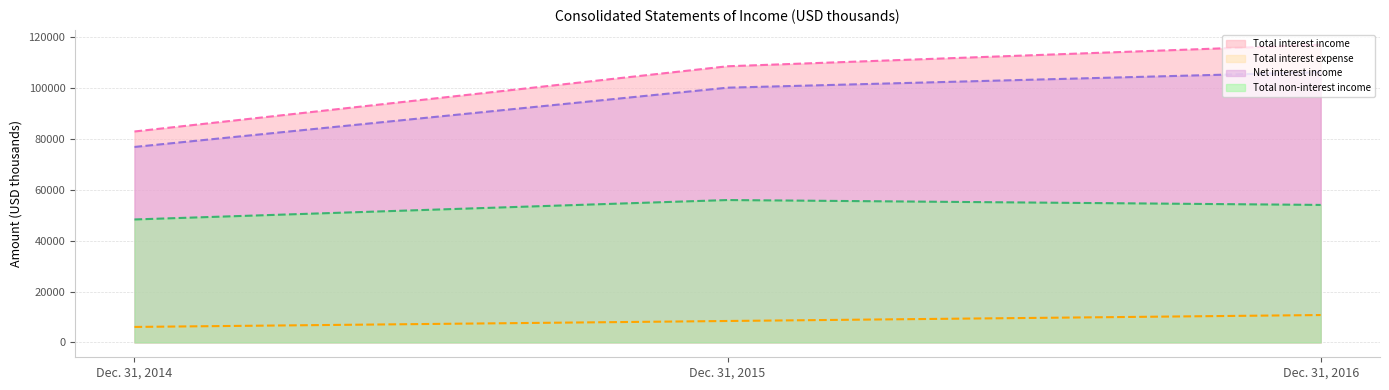

Which series has the widest spread of values?

Total interest income